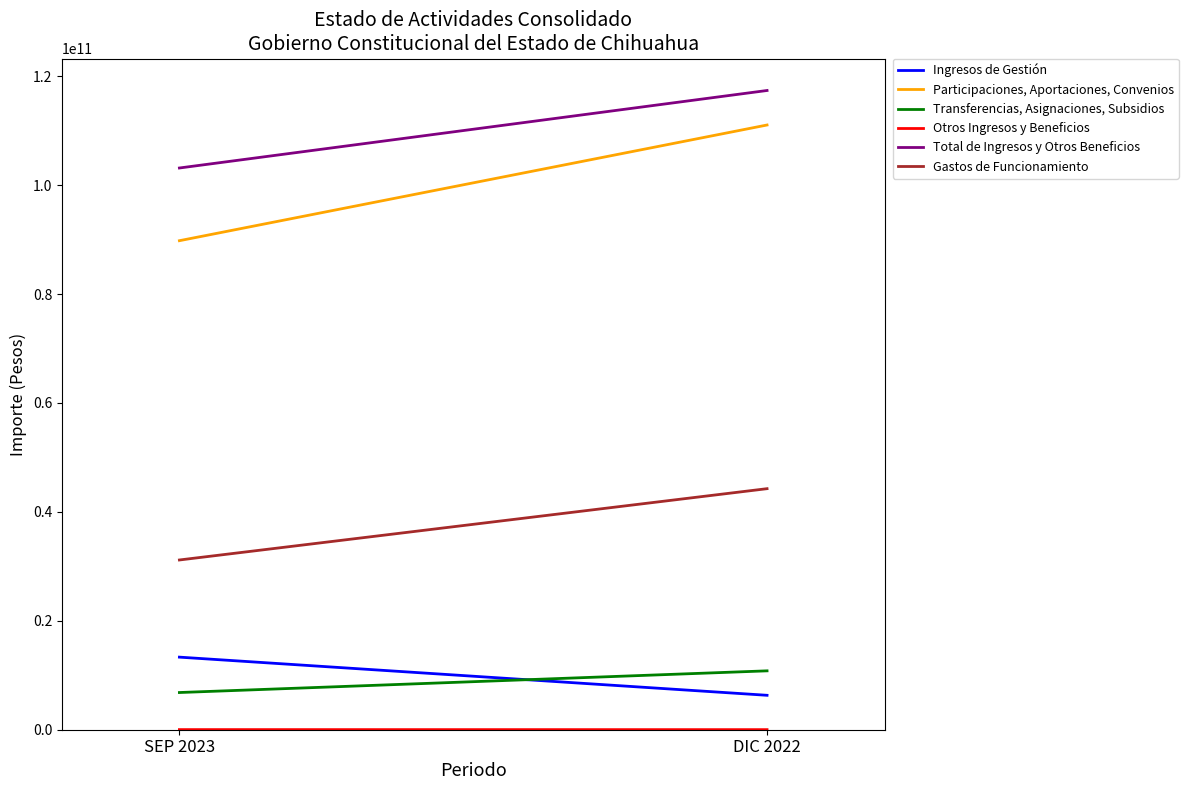

At which label is Transferencias, Asignaciones, Subsidios closest to 8821859229?

SEP 2023